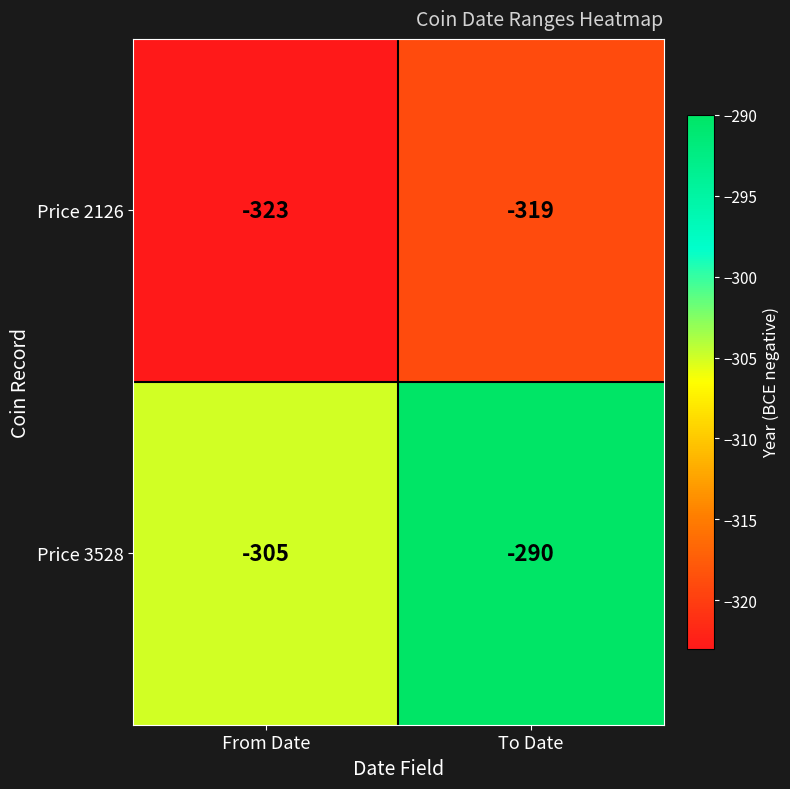

The Price 3528 series shows -305 at From Date. True or false?

True